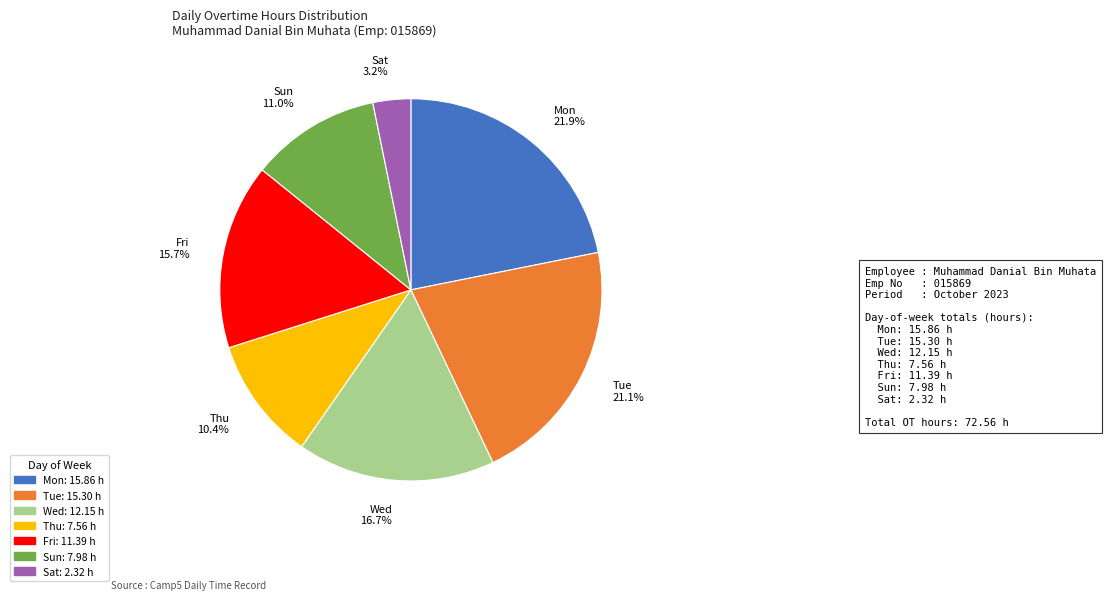

Count the number of slices in the pie.

7